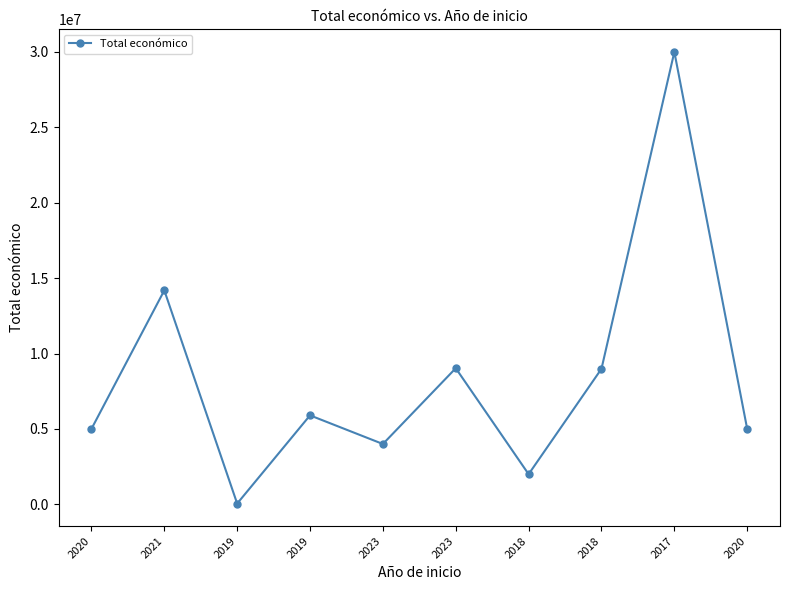

Does the chart have visible grid lines?

No